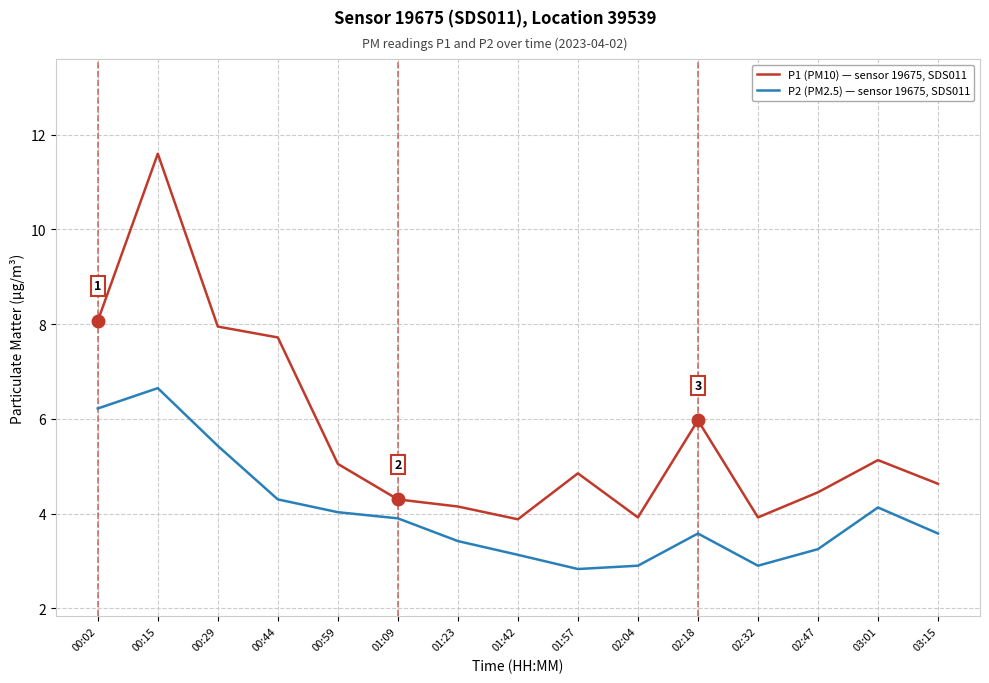

What is the smallest value displayed?

2.8